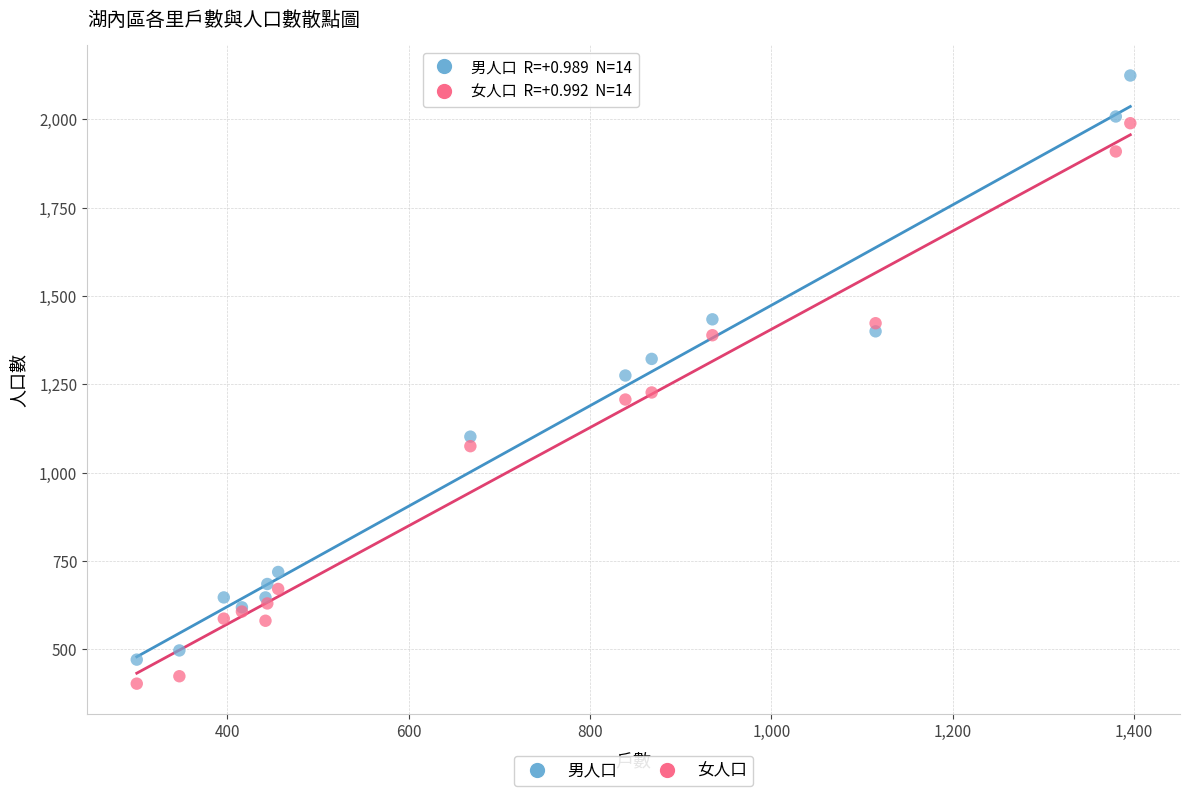

What is the X range (max minus min) for the scatter plot?

1096